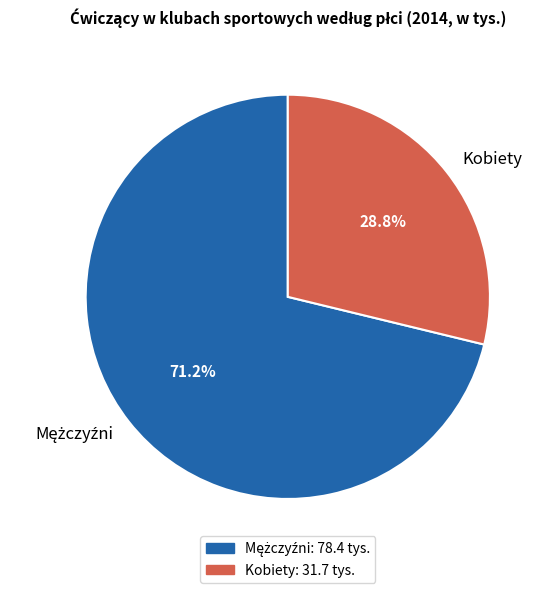

To the nearest percent, what is the average slice percentage?

50%